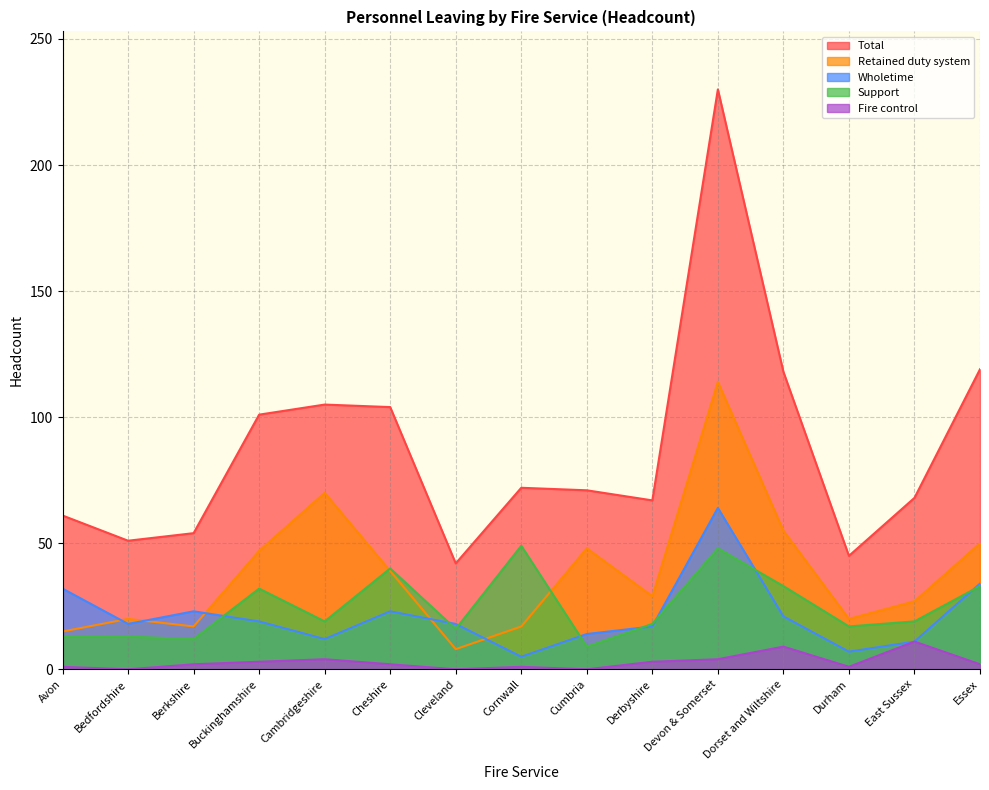

The value of Total at Berkshire is 54. True or false?

True